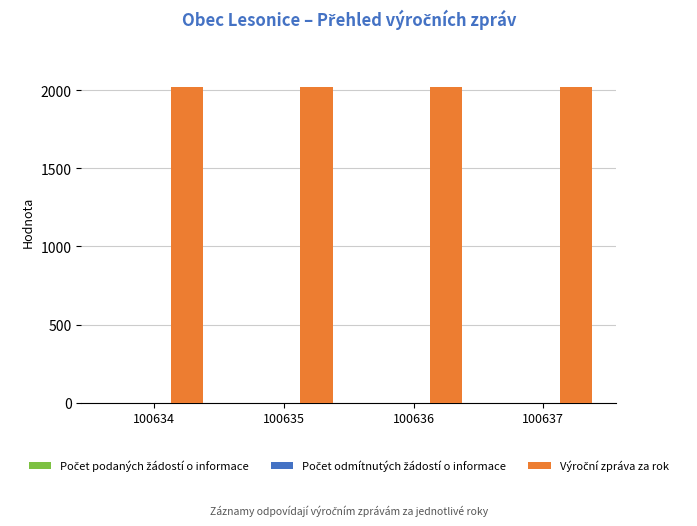

What is the smallest value displayed?

2020